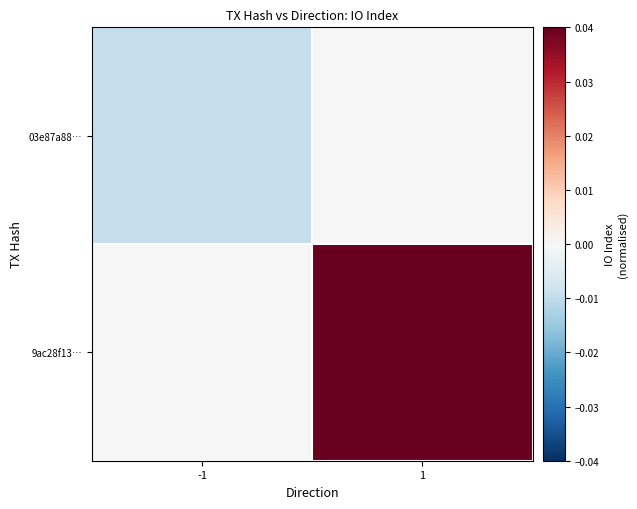

Which series has the largest total across all categories?

9ac28f13…